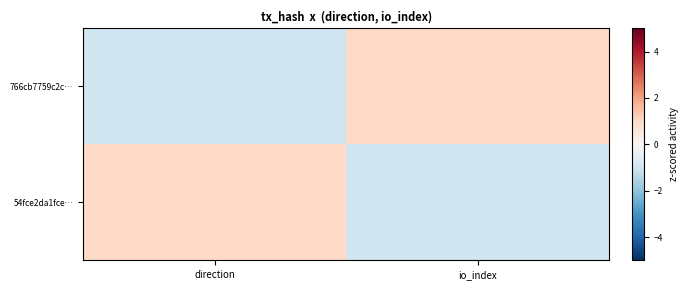

Which label corresponds to the smallest value in the chart?

direction